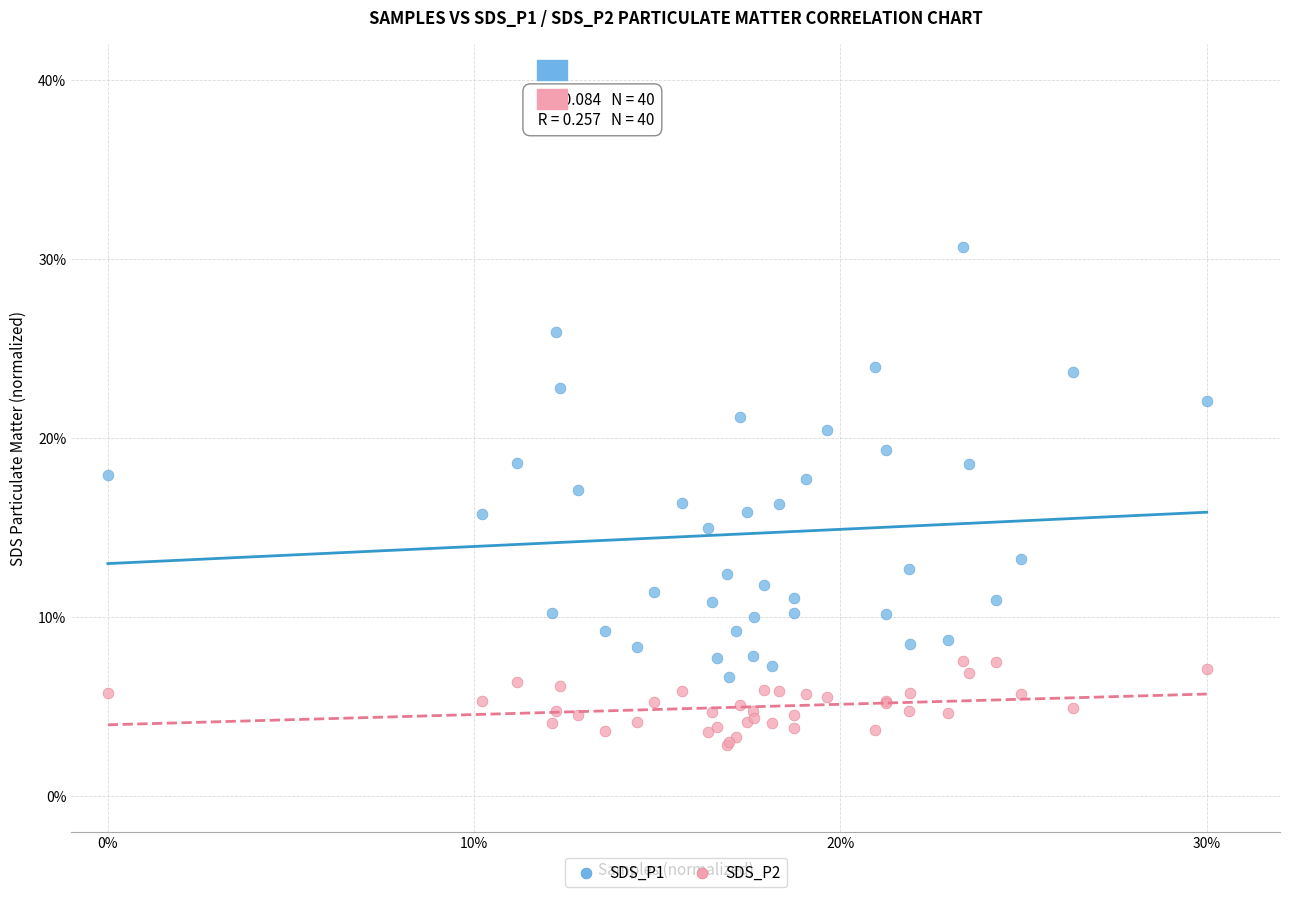

Which series has the widest spread of Y values?

SDS_P1